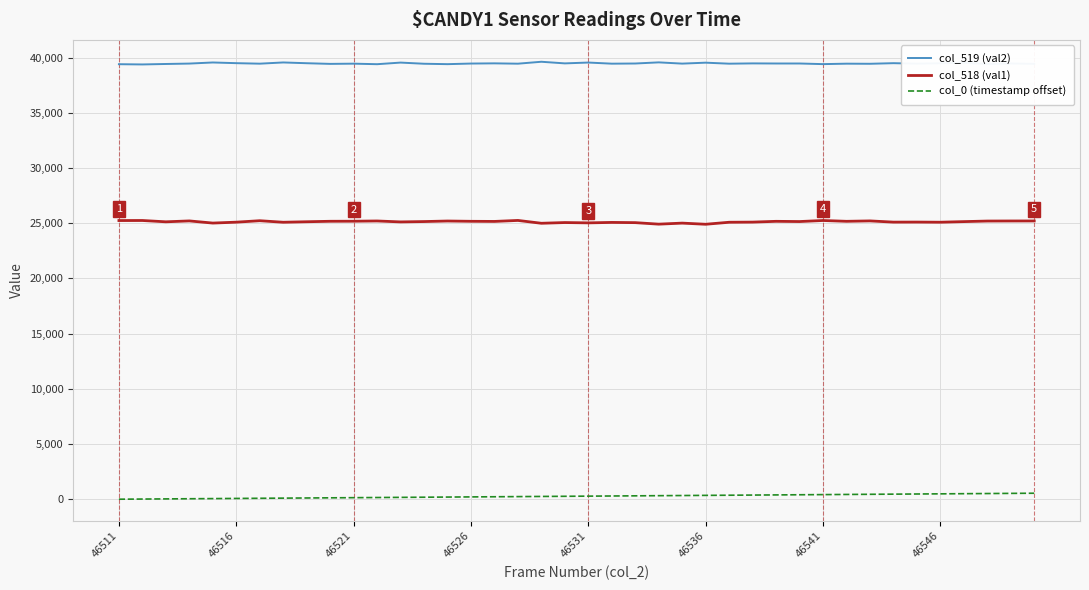

True or false: col_518 (val1) and col_0 (timestamp offset) intersect in this chart.

False